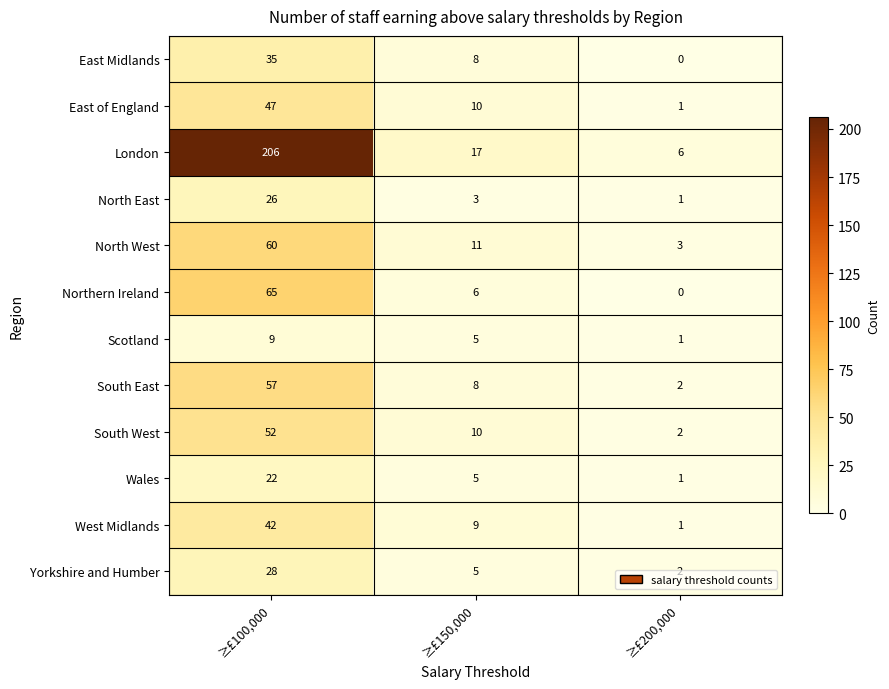

Where is West Midlands nearest to the value 21?

≥£150,000